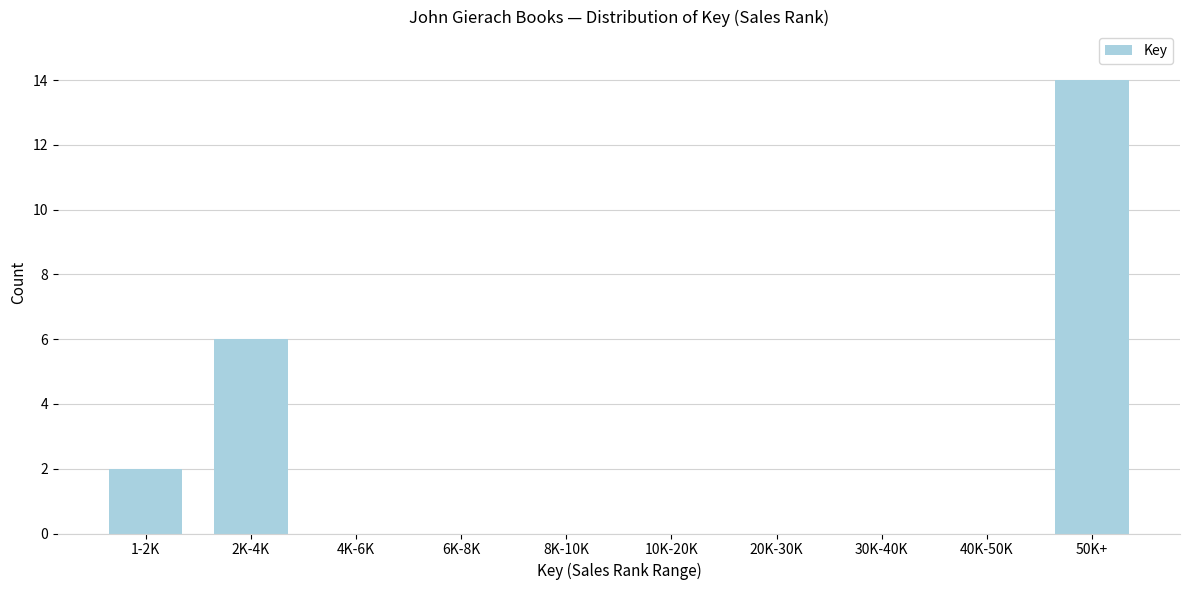

Reading left to right, extract all data points from this chart.

1-2K=2	2K-4K=6	4K-6K=0	6K-8K=0	8K-10K=0	10K-20K=0	20K-30K=0	30K-40K=0	40K-50K=0	50K+=14